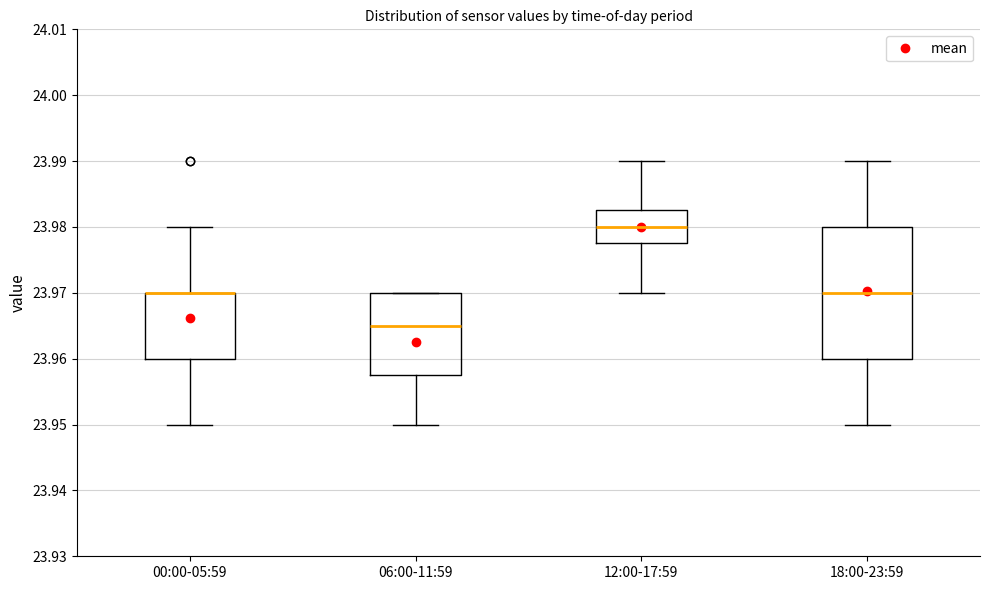

Reading left to right, transcribe this box plot: for each box, give where its median line is, the range the box spans, and where its two whiskers end, as read against the y-axis. The values are not printed on the chart, so give them approximately, as read against the axis.

00:00-05:59: median 23.970 (drawn on the box's upper edge), box 23.960 to 23.970, whiskers 23.950 to 23.980
06:00-11:59: median 23.965, box 23.958 to 23.970, whiskers 23.950 to 23.970
12:00-17:59: median 23.980, box 23.978 to 23.983, whiskers 23.970 to 23.990
18:00-23:59: median 23.970, box 23.960 to 23.980, whiskers 23.950 to 23.990